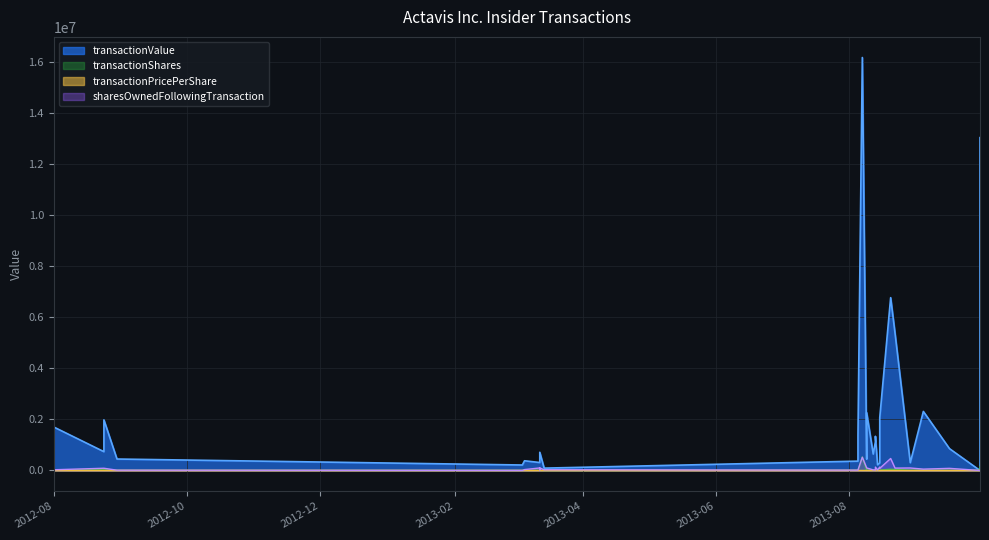

What value does the transactionValue series have at 5?

214400.0